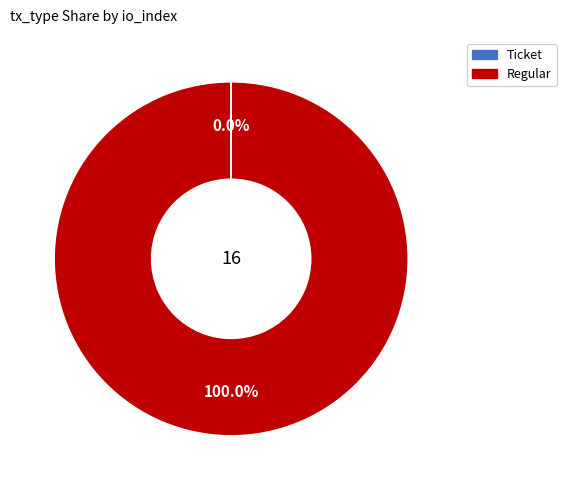

What is the majority slice?

Regular